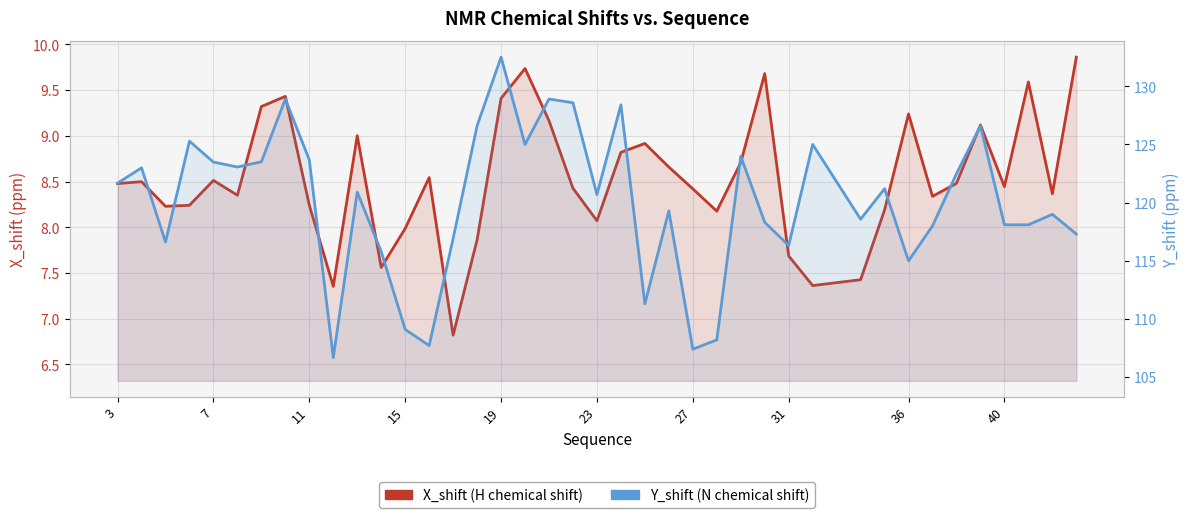

Reading left to right, list all the values displayed in this chart.

X_shift (H chemical shift): 8.5	8.5	8.2	8.2	8.5	8.4	9.3	9.4	8.2	7.4	9.0	7.6	8.0	8.5	6.8	7.9	9.4	9.7	9.2	8.4	8.1	8.8	8.9	8.7	8.4	8.2	8.7	9.7	7.7	7.4	7.4	8.2	9.2	8.3	8.5	9.1	8.4	9.6	8.4	9.9
Y_shift (N chemical shift): 121.7	123.0	116.6	125.3	123.5	123.1	123.5	128.9	123.7	106.7	120.9	115.8	109.1	107.7	116.9	126.6	132.5	125.0	128.9	128.6	120.7	128.4	111.3	119.3	107.4	108.2	124.0	118.3	116.3	125.0	118.6	121.2	115.0	118.0	122.5	126.6	118.1	118.1	119.0	117.3